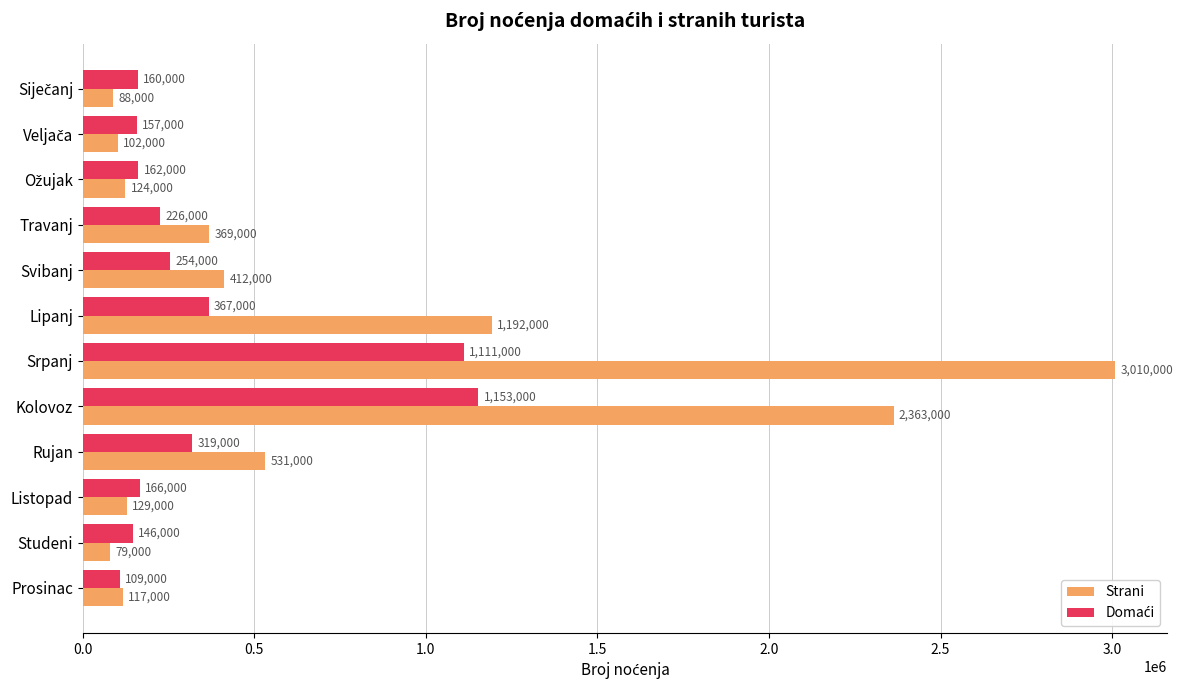

Read the Strani value at Studeni, to the nearest 100.

79000